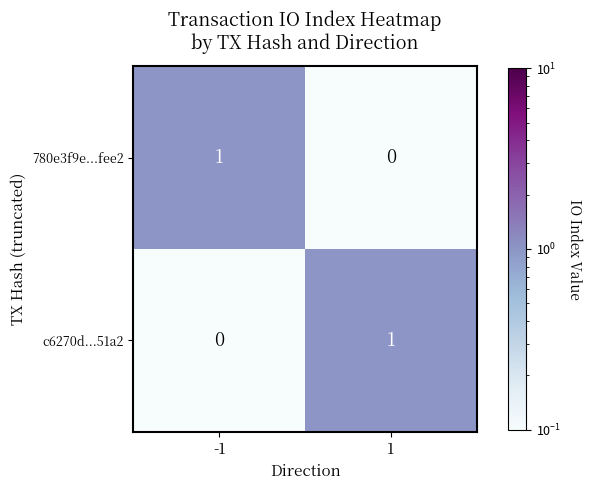

Rank the categories by c6270d...51a2 value from lowest to highest.

-1, 1